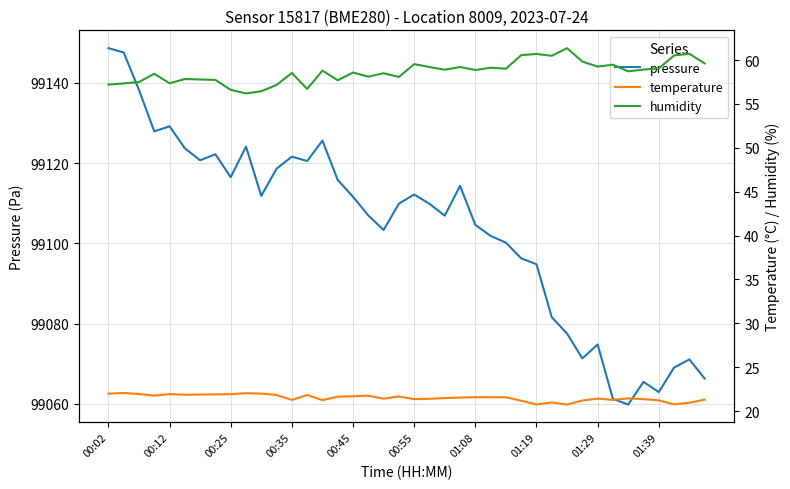

Read the temperature value at 11.

21.8